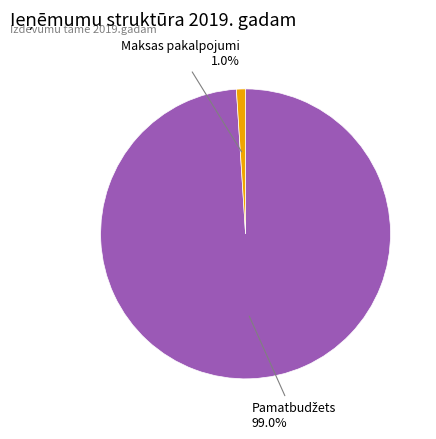

To the nearest percent, what portion does Maksas pakalpojumi represent?

1%